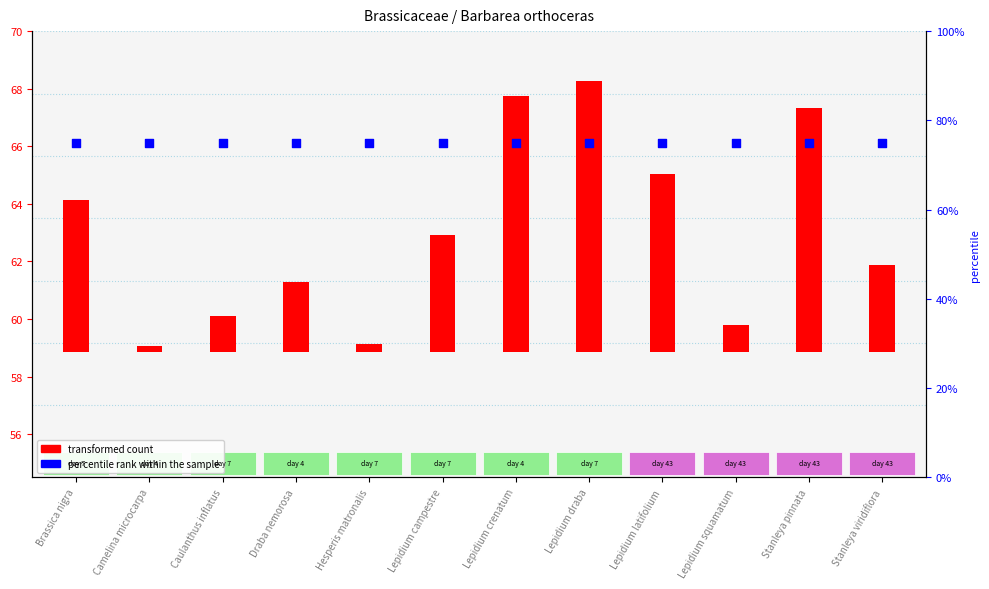

At how many categories does at least one series exceed 47?

12